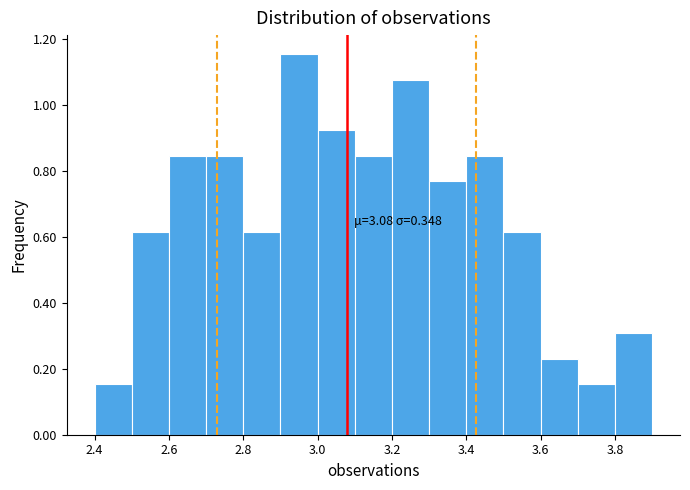

Over which range of the x-axis is the bar tallest?

2.9 to 3.0